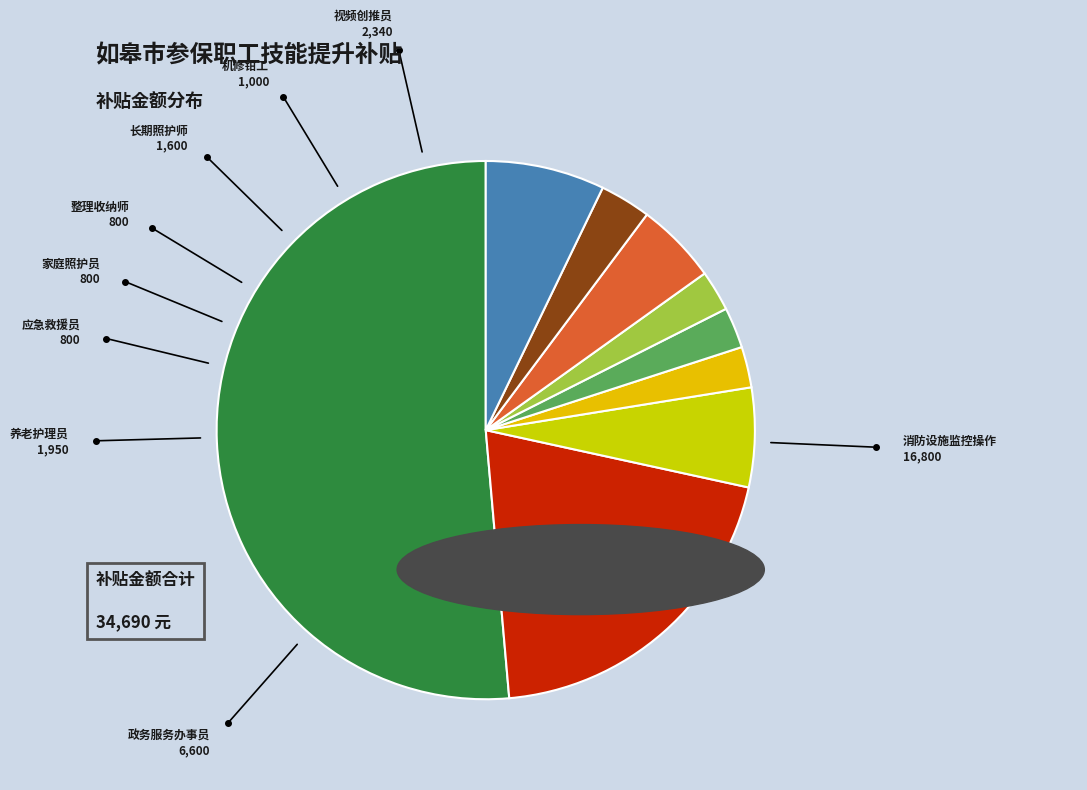

Do 消防设施监控操作 and 机修钳工 together represent more than half of the pie?

Yes